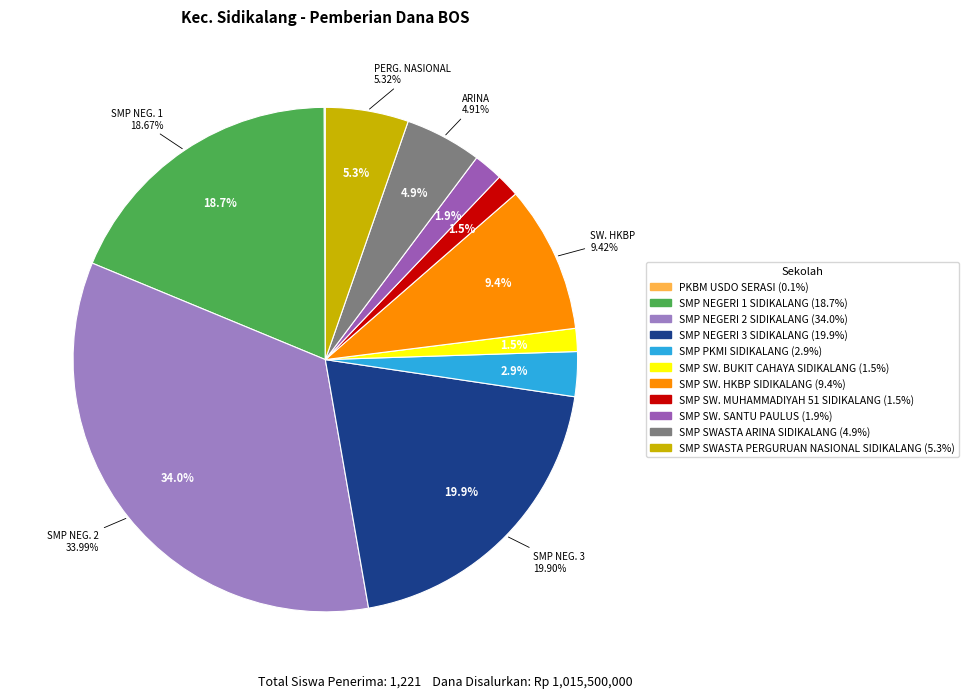

True or false: SMP PKMI SIDIKALANG accounts for 3% of the total.

True